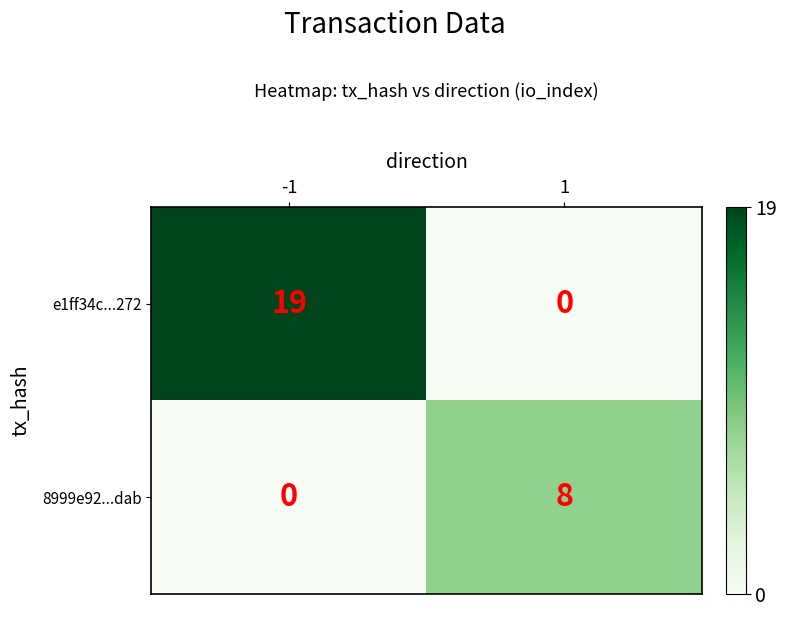

Which series has the largest range (max minus min)?

e1ff34c...272